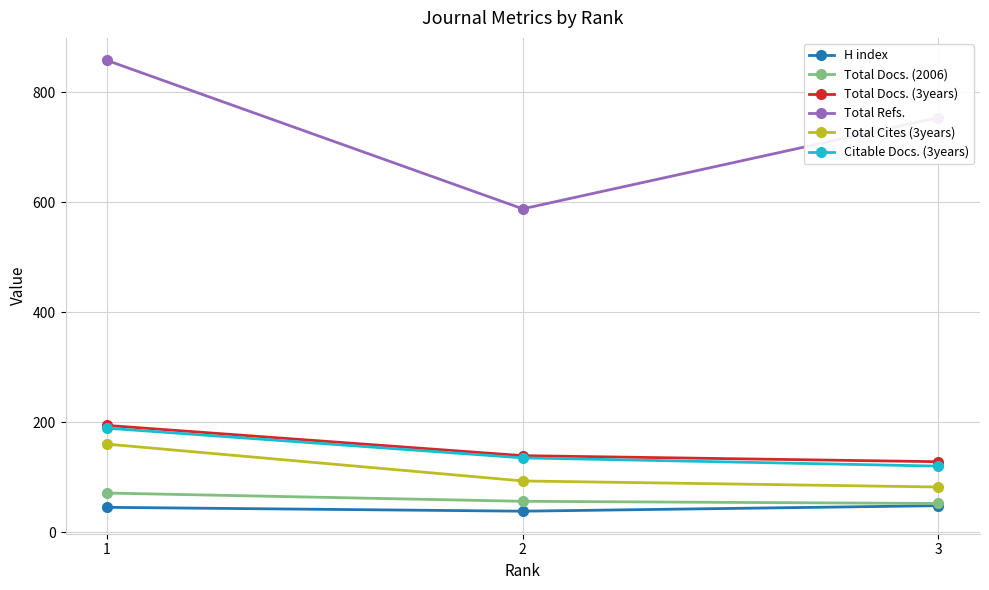

Which series has the largest total across all categories?

Total Refs.